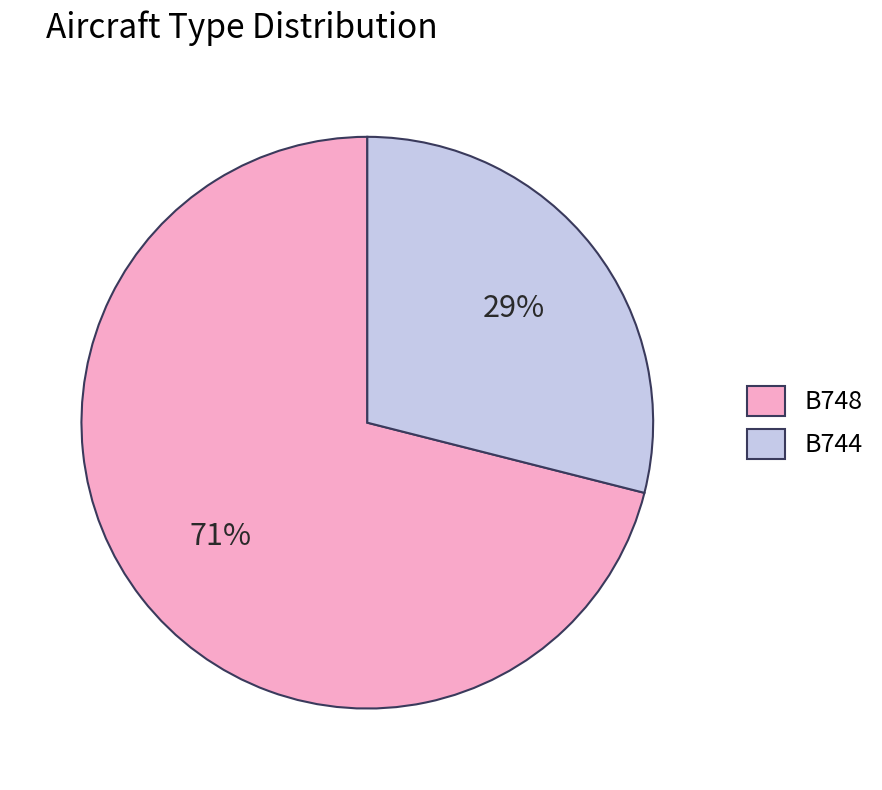

What is the smallest slice in the pie chart?

B744